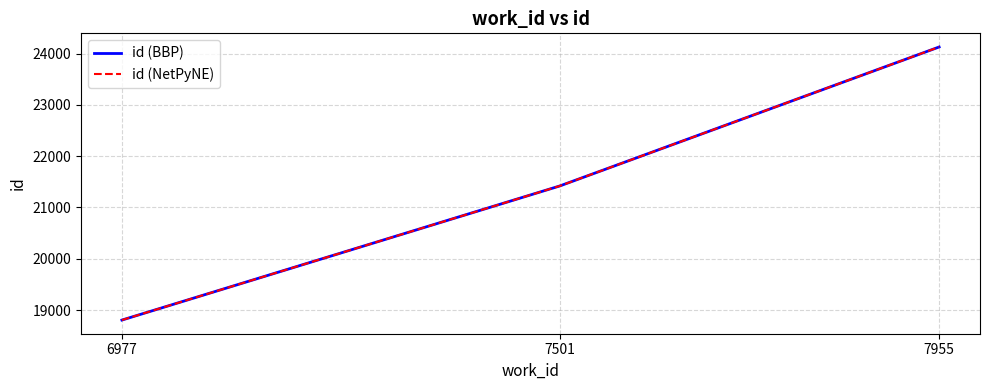

Does the chart have visible grid lines?

Yes